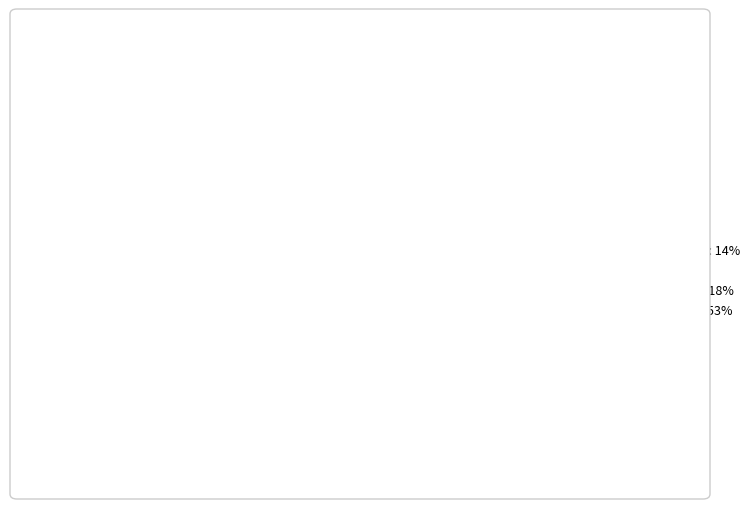

The Common stock, shares issued slice represents 15% of the pie. True or false?

True